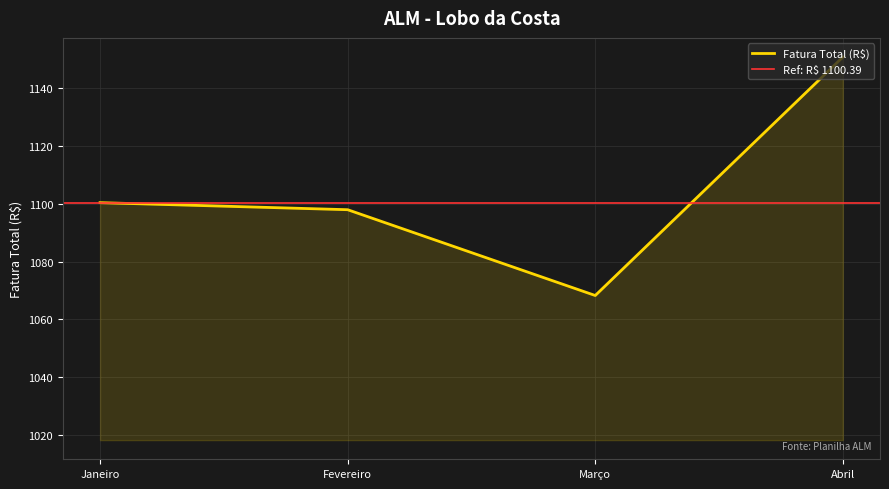

True or false: the data shows 1100.4 at Janeiro.

True